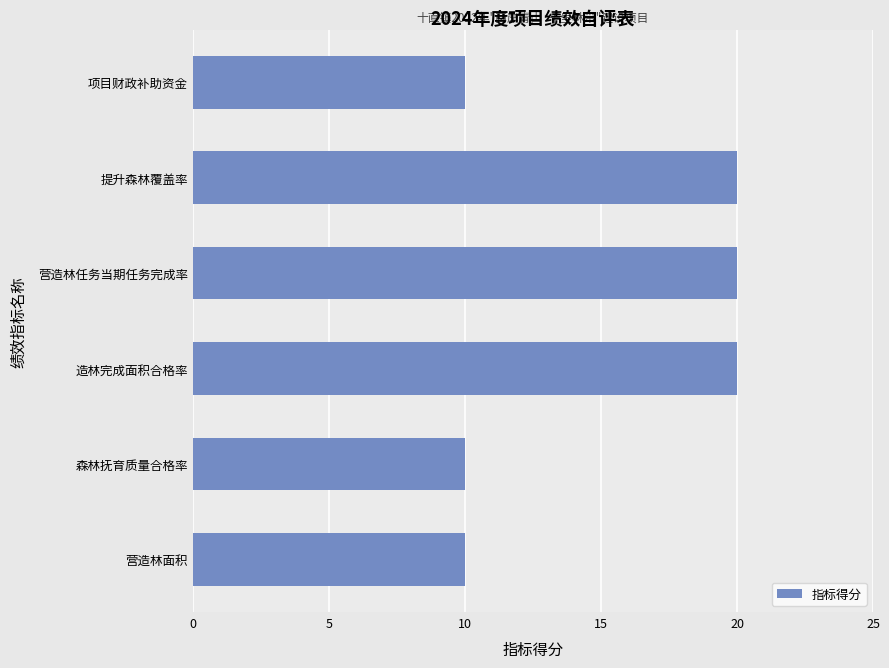

What is the smallest value displayed?

10